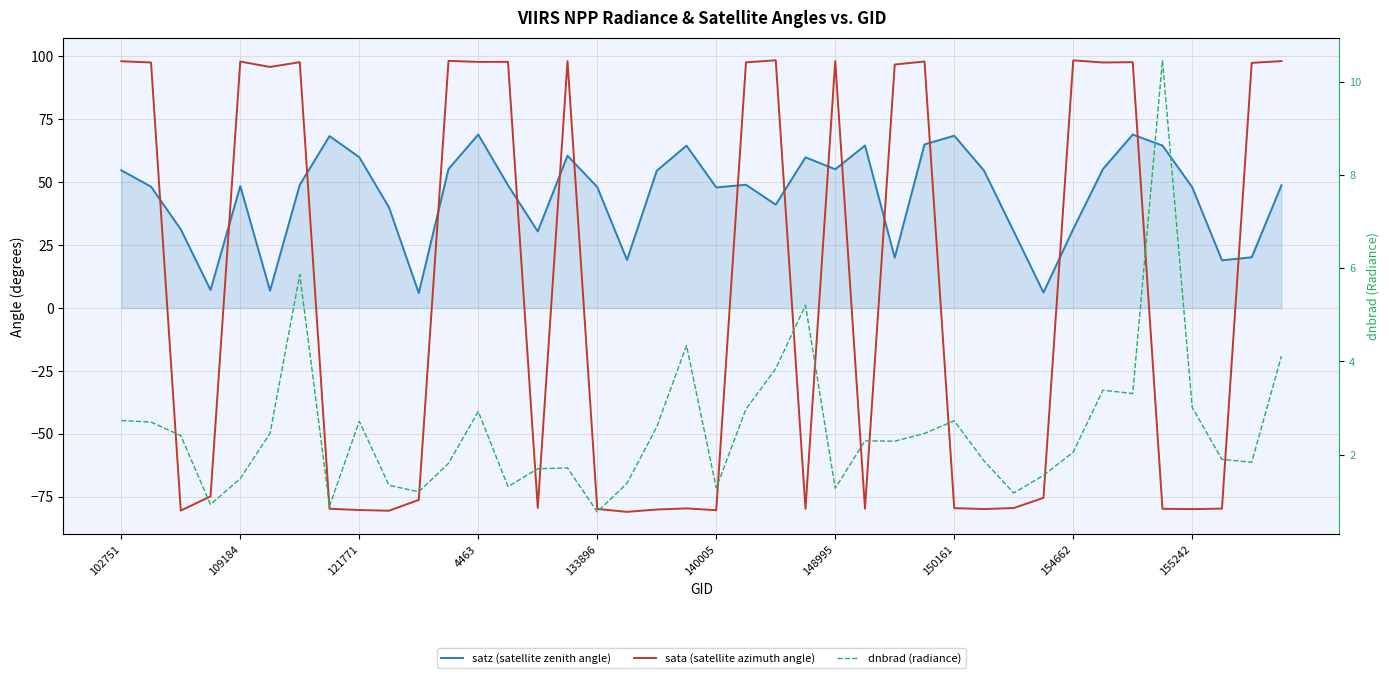

List the labels in order of sata (satellite azimuth angle) value, largest first.

22, 32, 11, 39, 24, 15, 102751, 27, 133896, 13, 12, 148995, 34, 21, 33, 109184, 38, 26, 140005, 4463, 31, 10, 14, 30, 28, 19, 37, 25, 150161, 35, 23, 16, 29, 36, 18, 154662, 20, 121771, 155242, 17